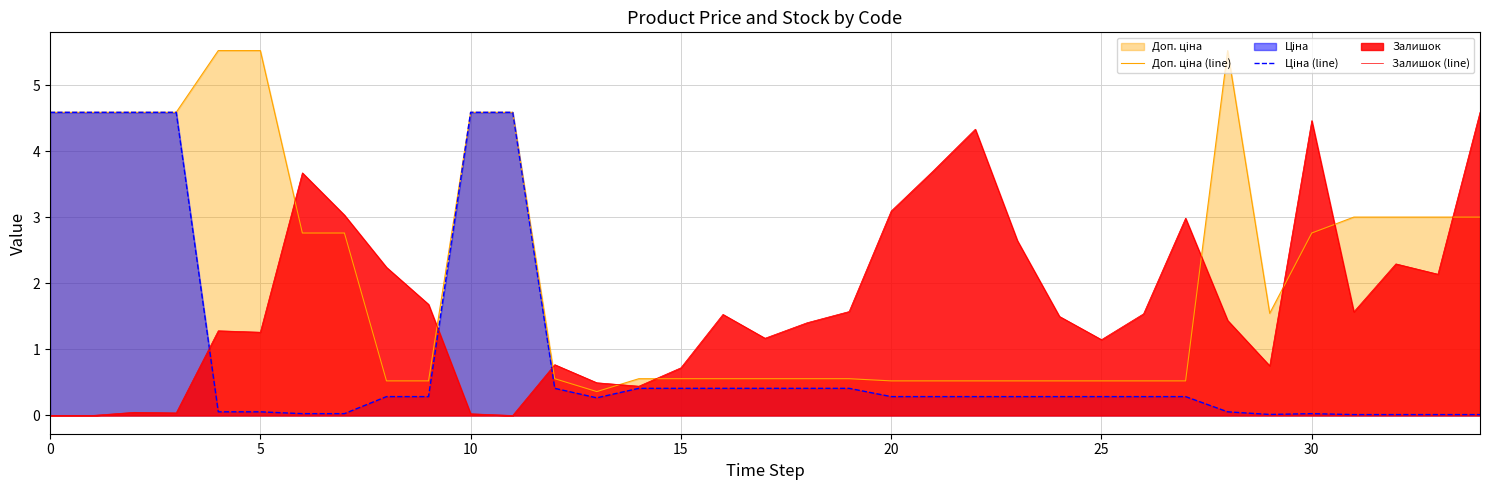

True or false: Залишок (line) has more than 2 points higher than both neighbors.

True